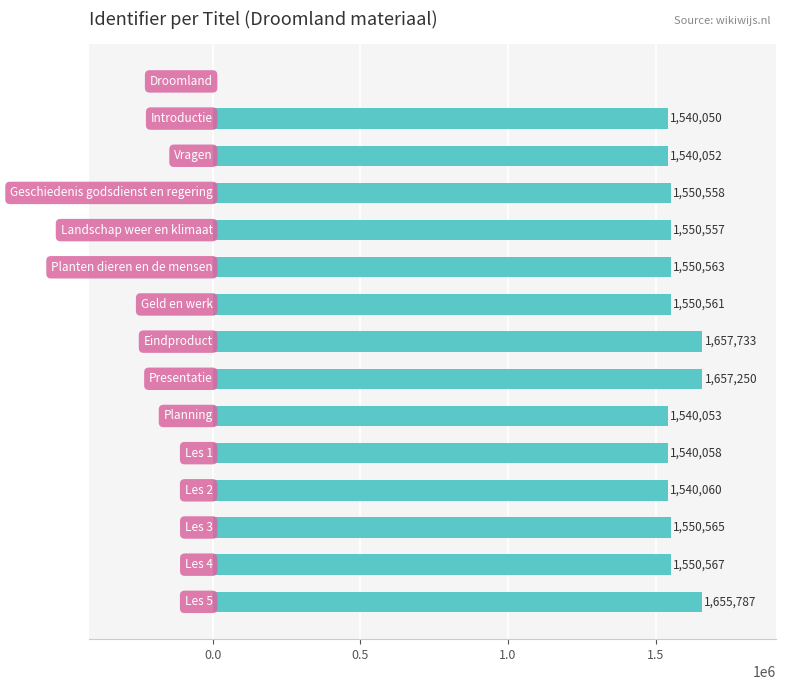

What is the sum of all values?

21974414